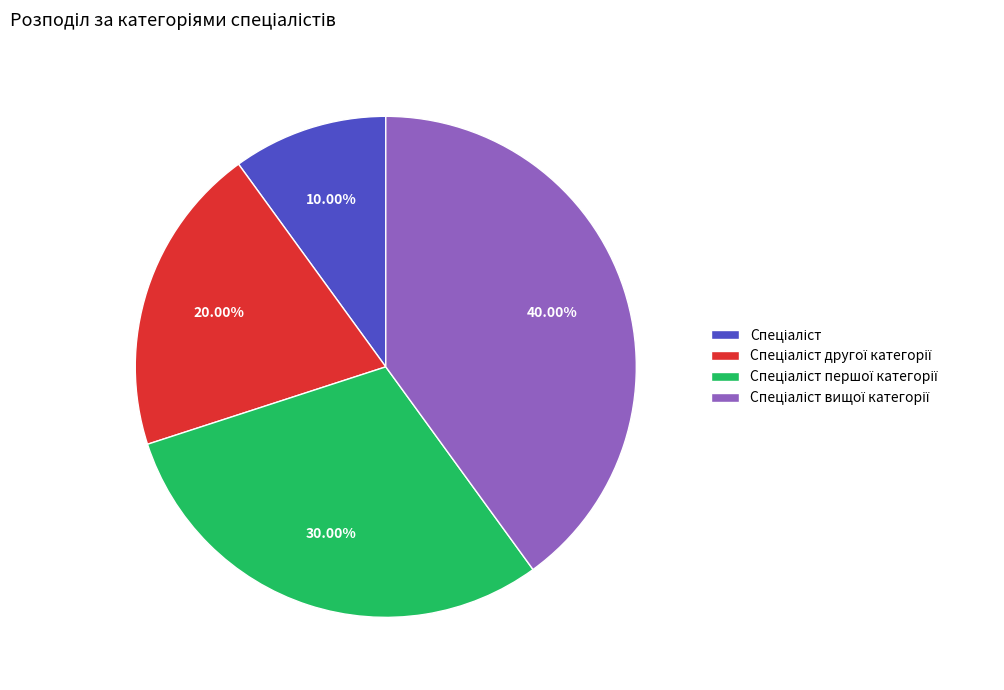

Does any single category account for the majority?

No